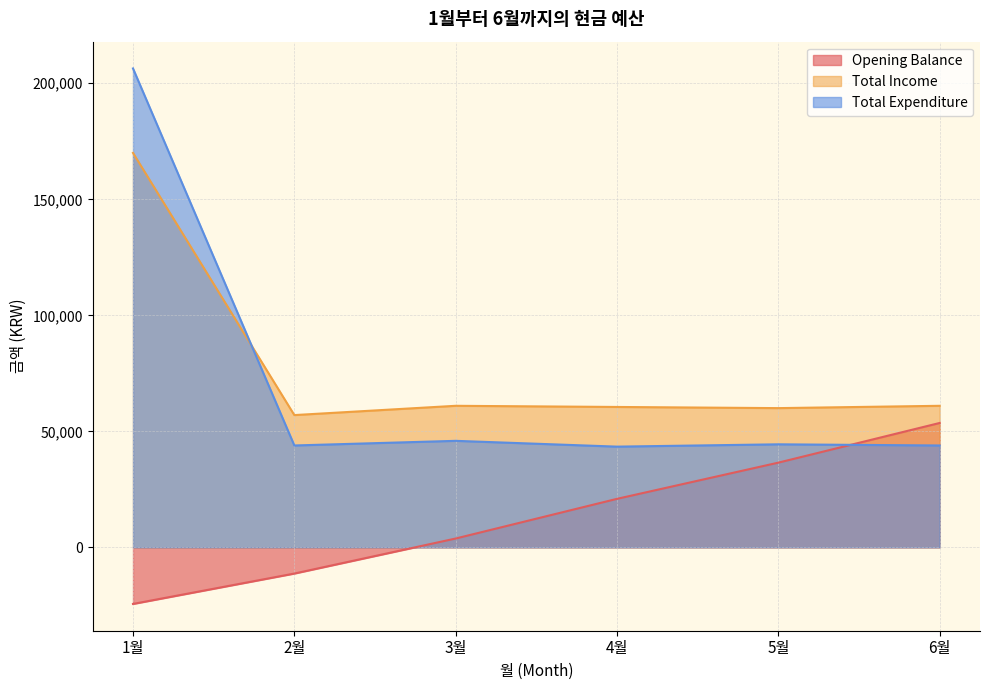

How many lines are shown in the chart?

3